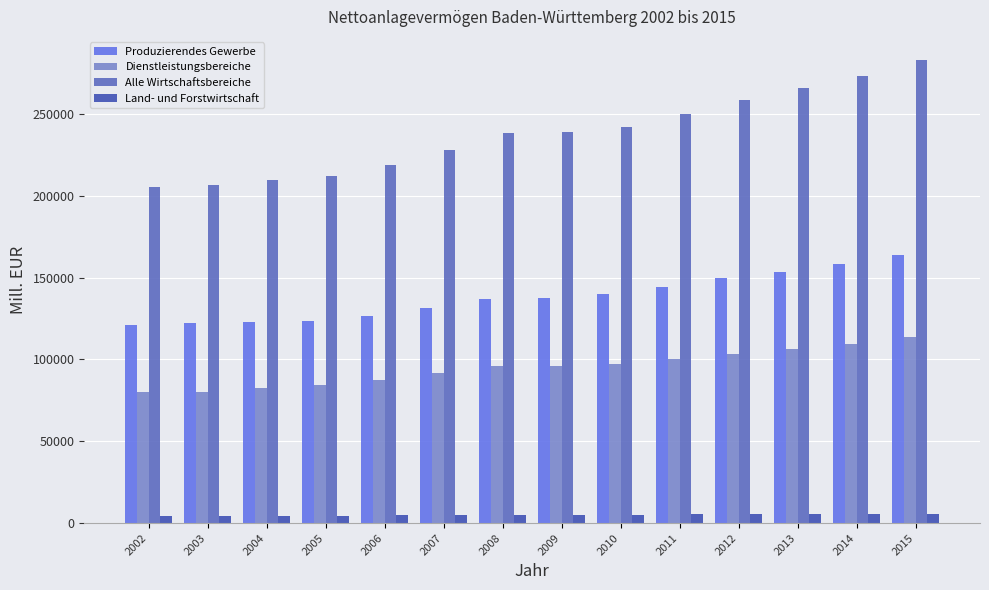

Count the number of categories in the chart.

14